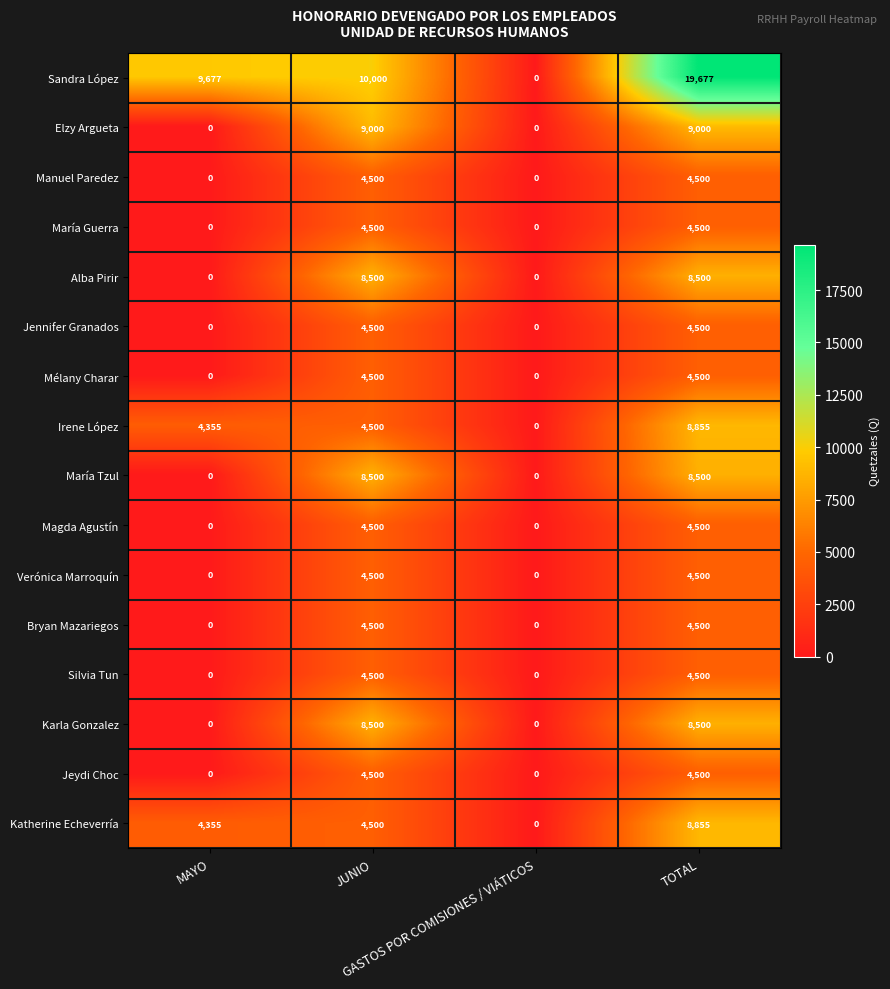

Which series has the widest spread of values?

Sandra López